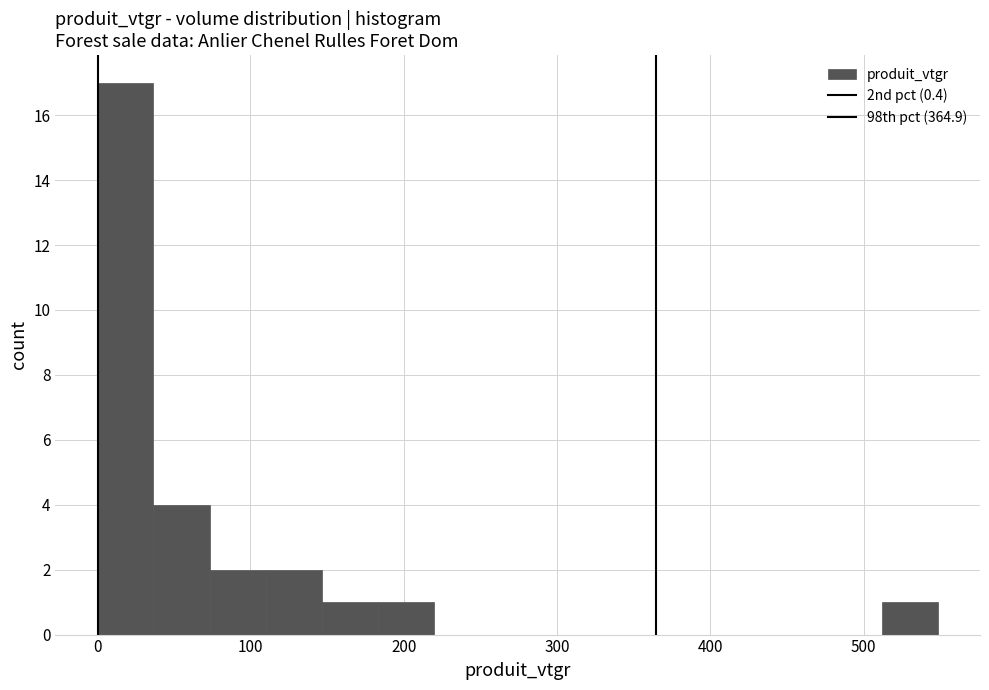

Read against the x-axis, roughly where is the centre of the tallest bar?

20